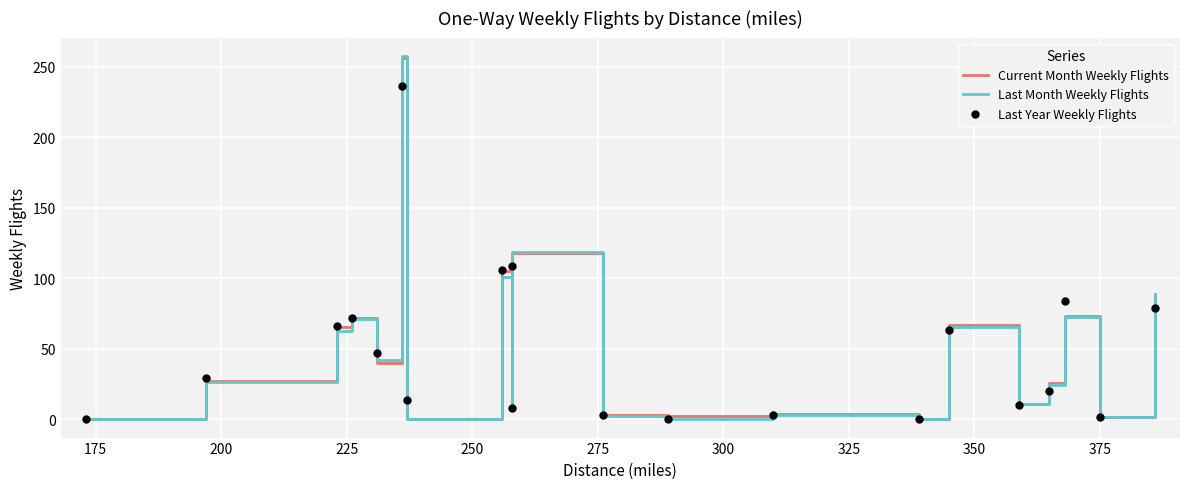

What are all the series names shown in the legend?

Current Month Weekly Flights, Last Month Weekly Flights, Last Year Weekly Flights